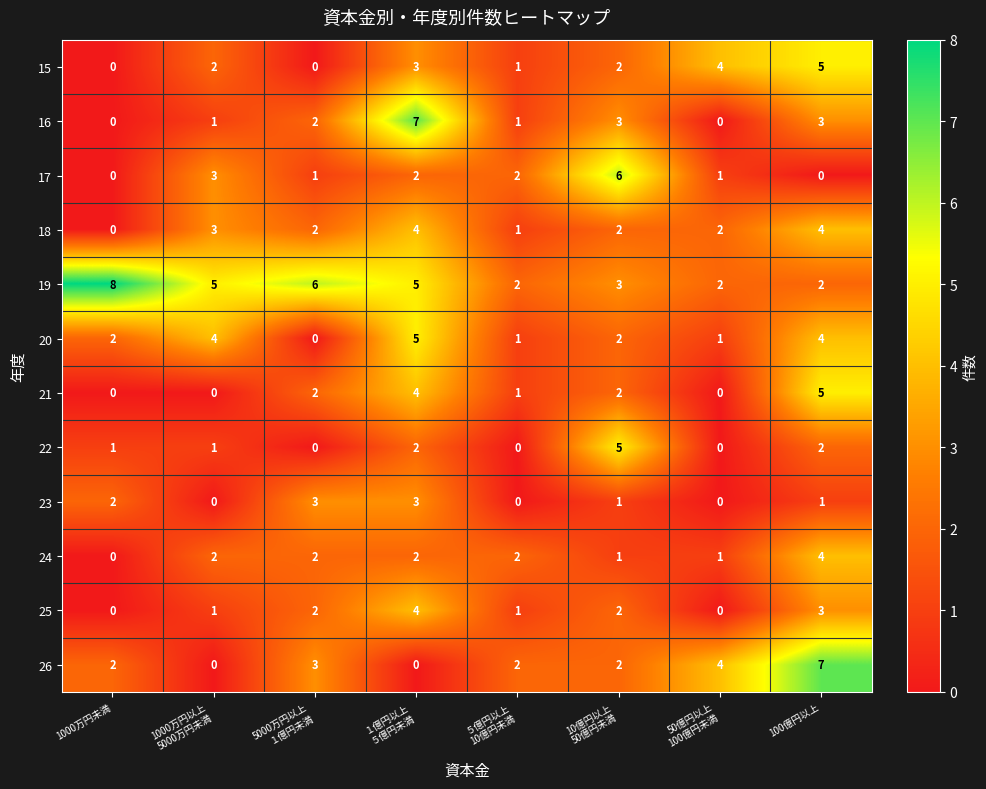

What is the difference between the maximum and minimum values in the 24 series?

4